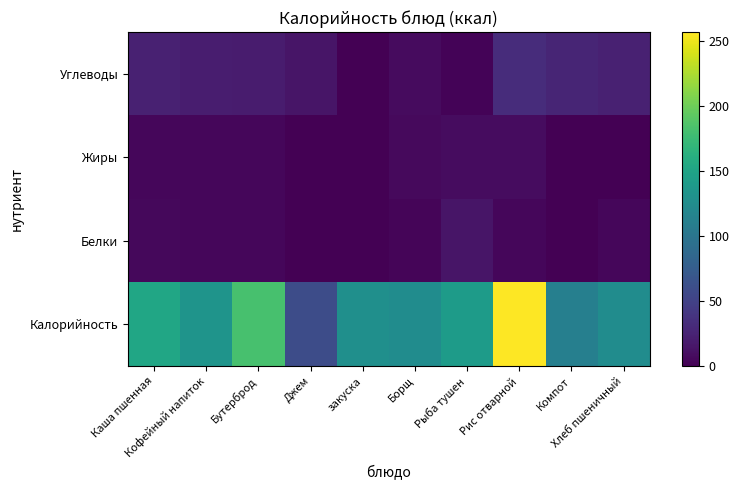

Which has a higher value, Компот or закуска?

закуска